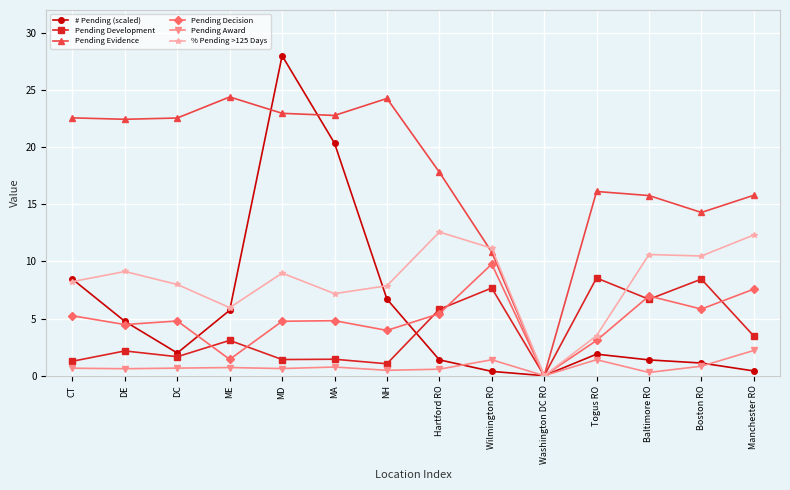

Where is the first local minimum for # Pending (scaled)?

DC